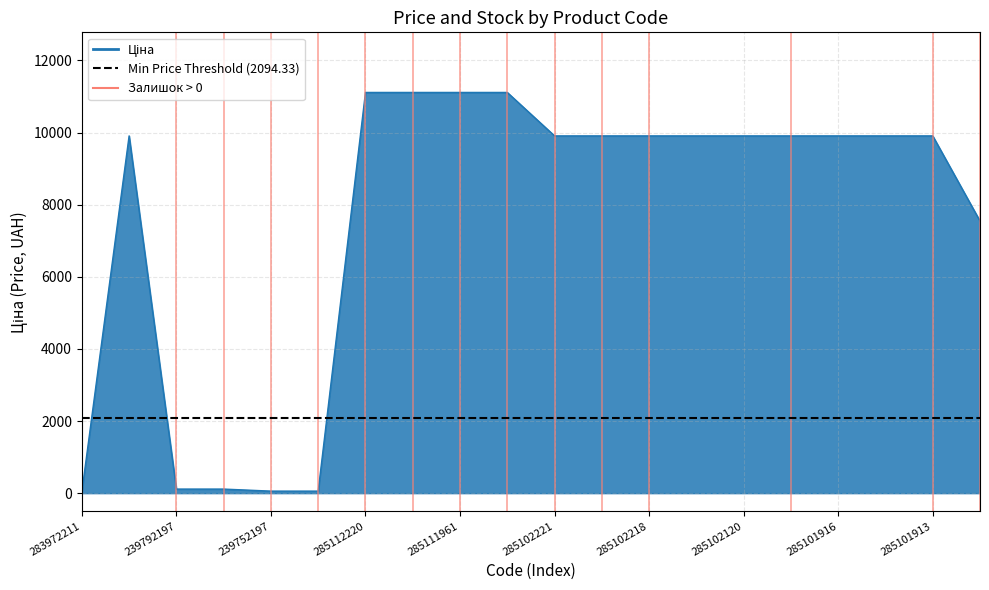

The value at 285101569 is 2064.5. True or false?

False